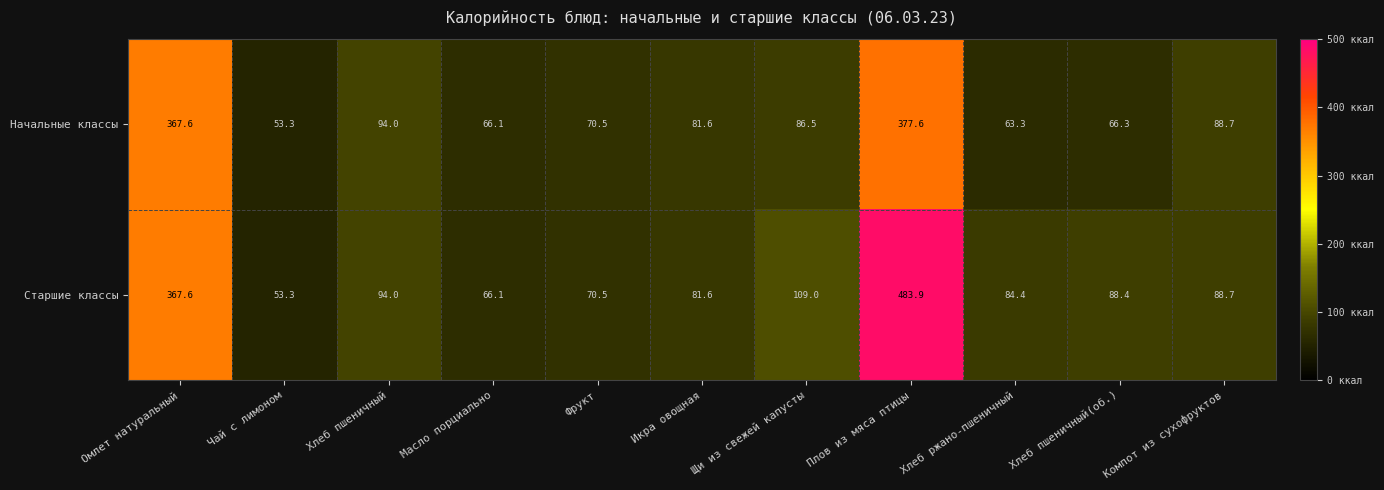

What is the difference between the second highest and second lowest values in the Старшие классы series?

301.5